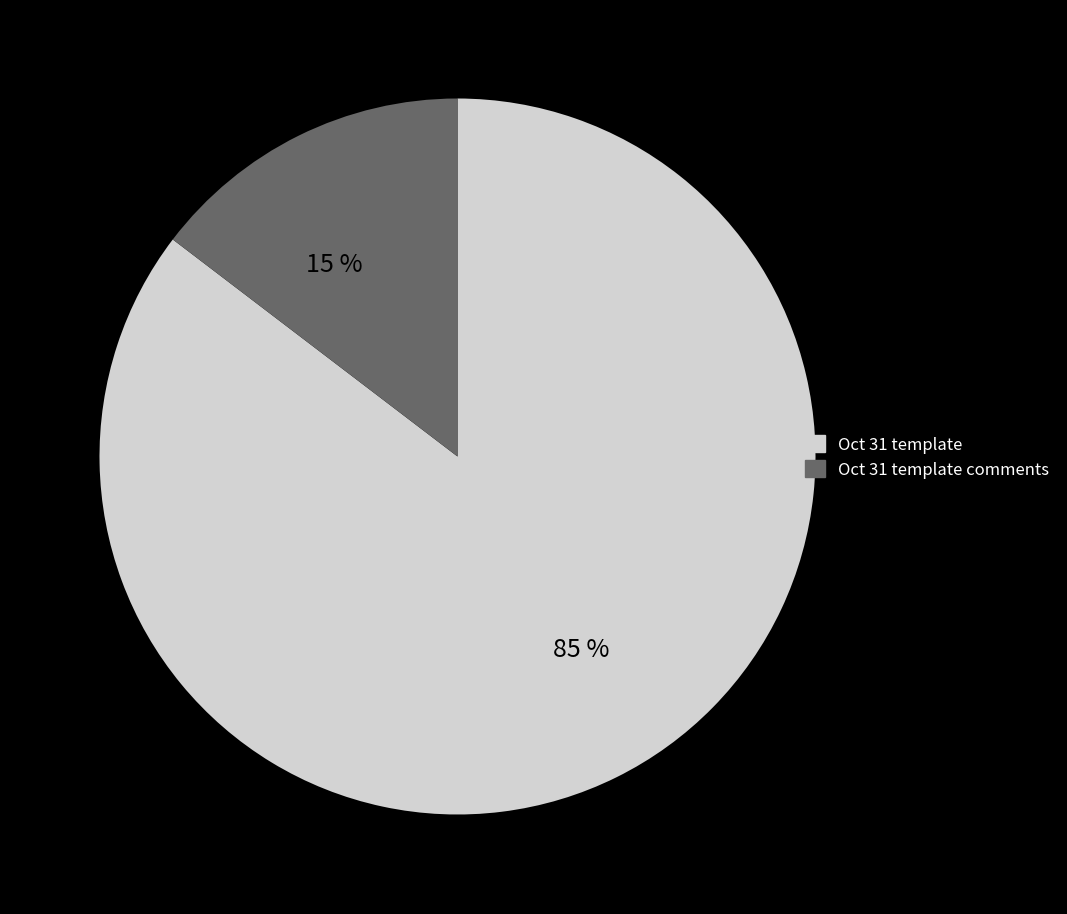

How many segments does this pie chart have?

2